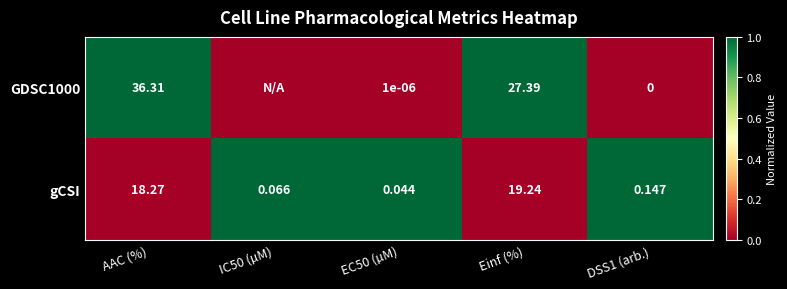

Rank the series at EC50 (µM) from lowest to highest value.

GDSC1000, gCSI